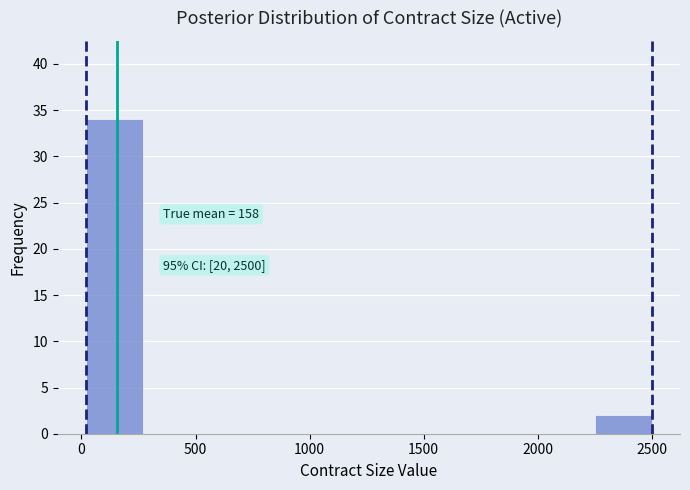

Over which range of the x-axis is the bar tallest?

0 to 250